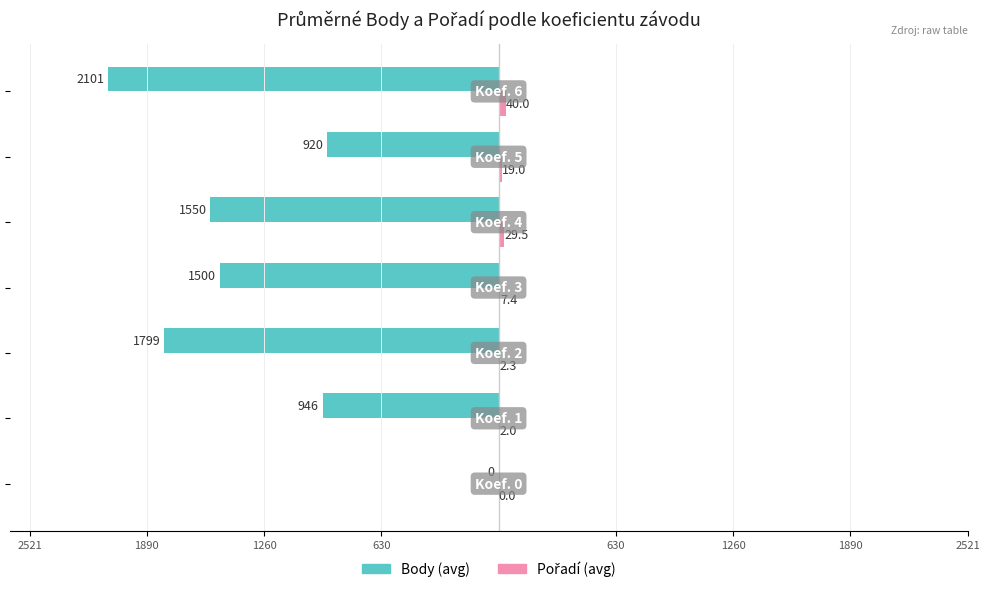

Reading left to right, list all the values displayed in this chart.

Body: 2521=0.0	1890=-946.0	1260=-1799.0	630=-1500.0	630=-1550.0	1260=-920.0	1890=-2101.0
Pořadí: 2521=0.0	1890=2.0	1260=2.3	630=7.4	630=29.5	1260=19.0	1890=40.0